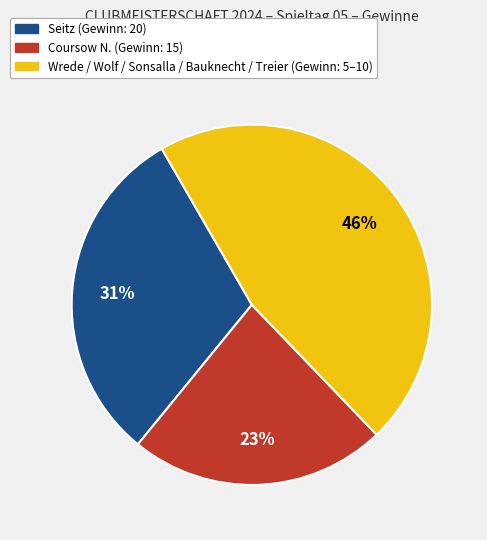

To the nearest percent, what is the difference between the largest and smallest slice percentages?

23%